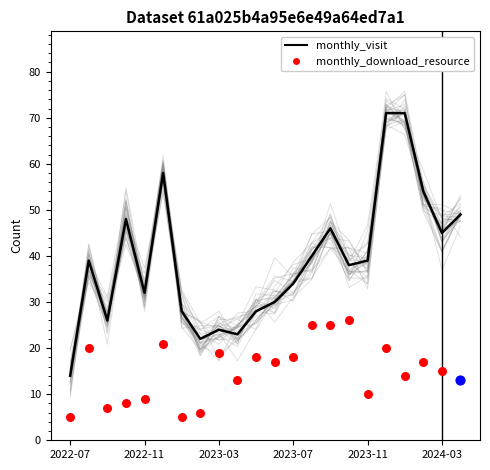

Which series has the largest total across all categories?

monthly_visit